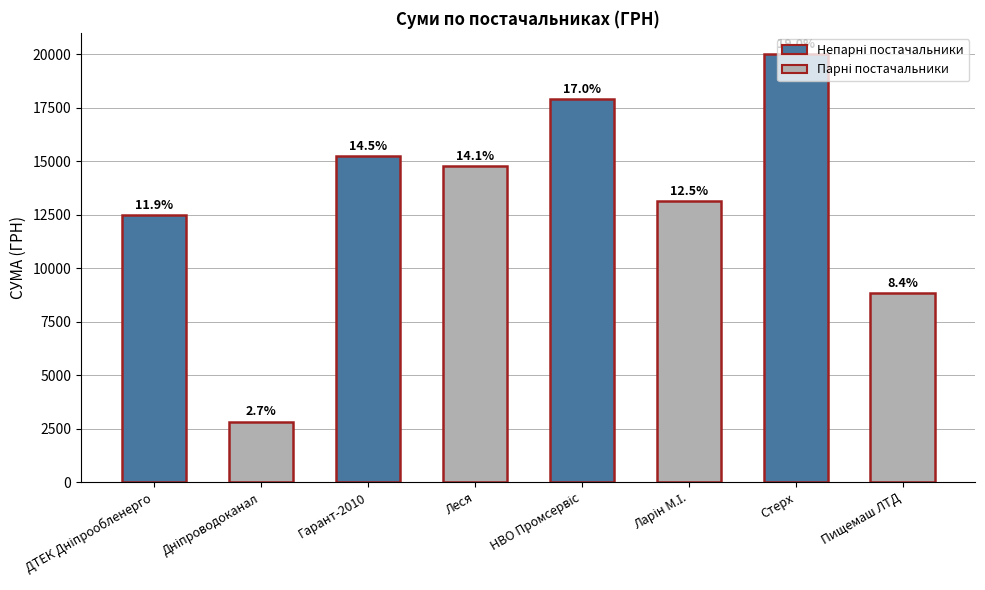

True or false: the data shows 8817.0 at Пищемаш ЛТД.

True